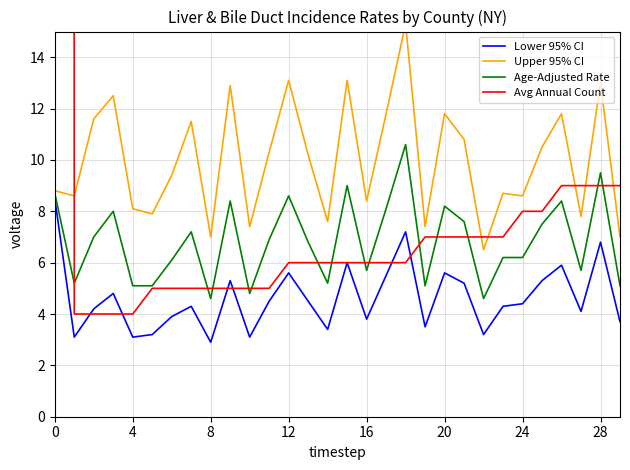

What are all the series names shown in the legend?

Lower 95% CI, Upper 95% CI, Age-Adjusted Rate, Avg Annual Count